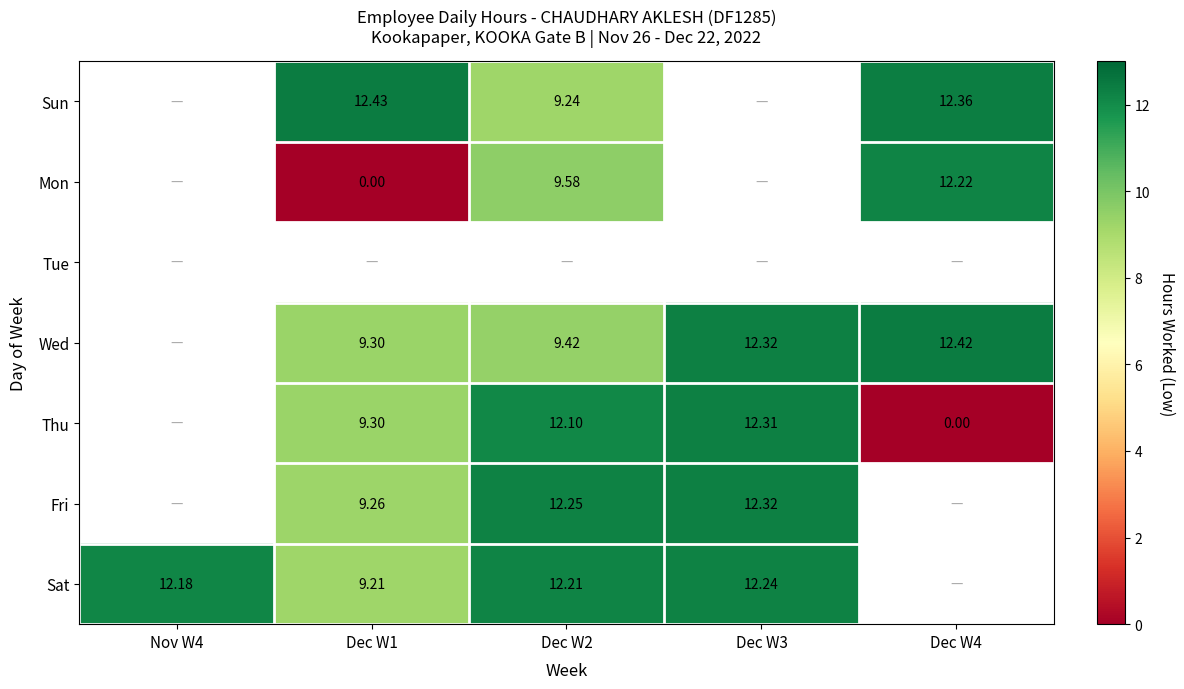

Which has a higher value, Dec W3 or Dec W1?

Dec W1